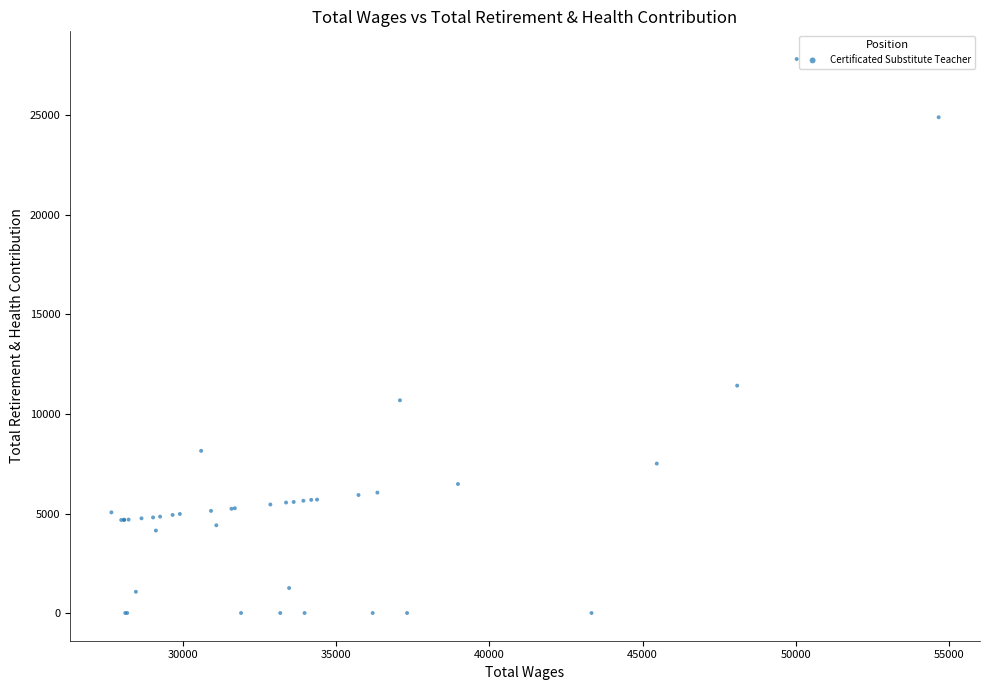

What Y value in the scatter plot is closest to 13918?

11426